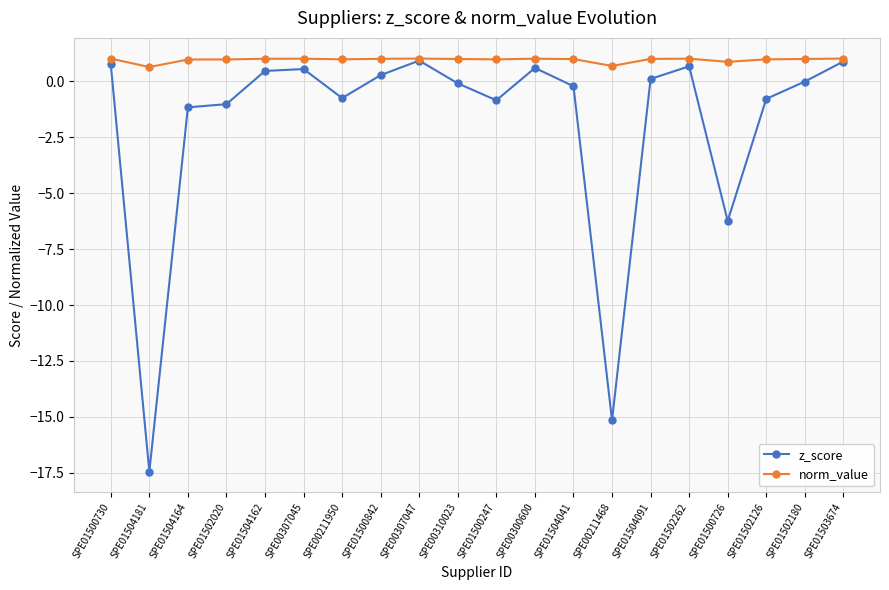

What is the value of the norm_value point at the 18th from the left?

1.0